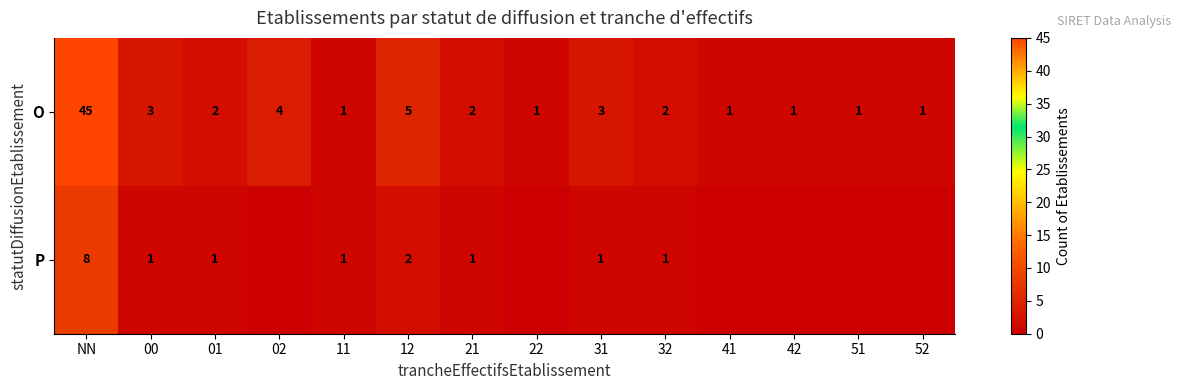

How many values in the O series are below 2?

6